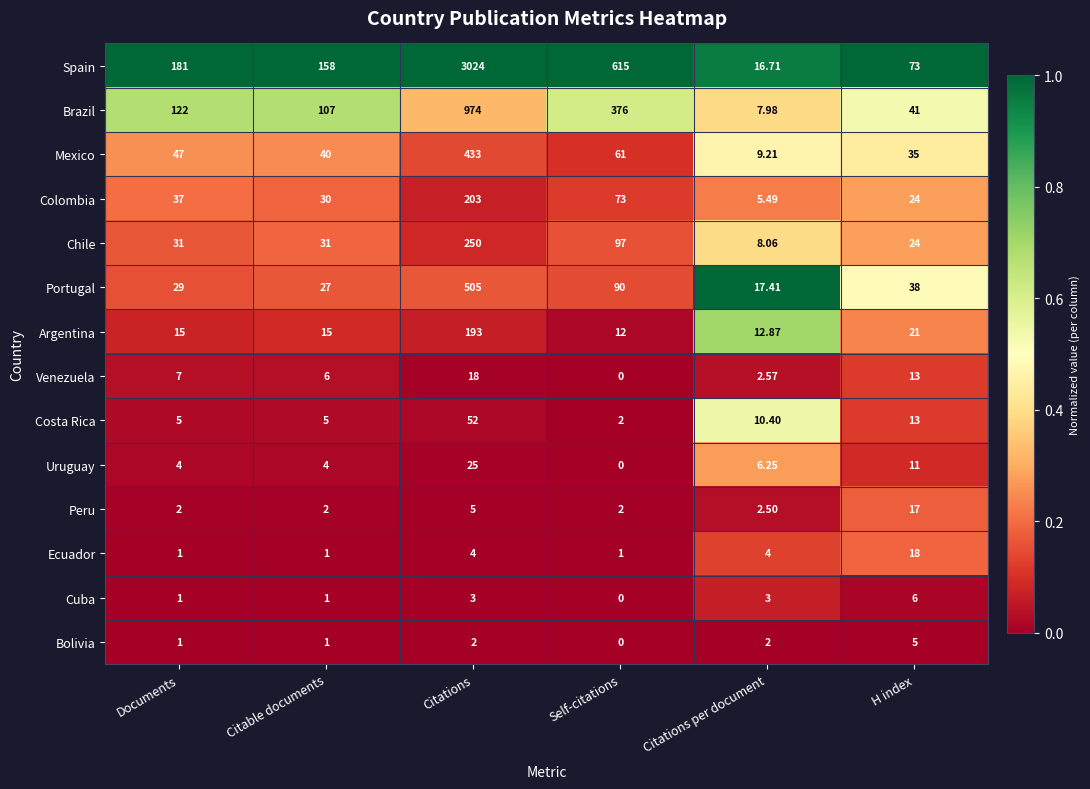

What is the total value across all series at Self-citations?

1329.0